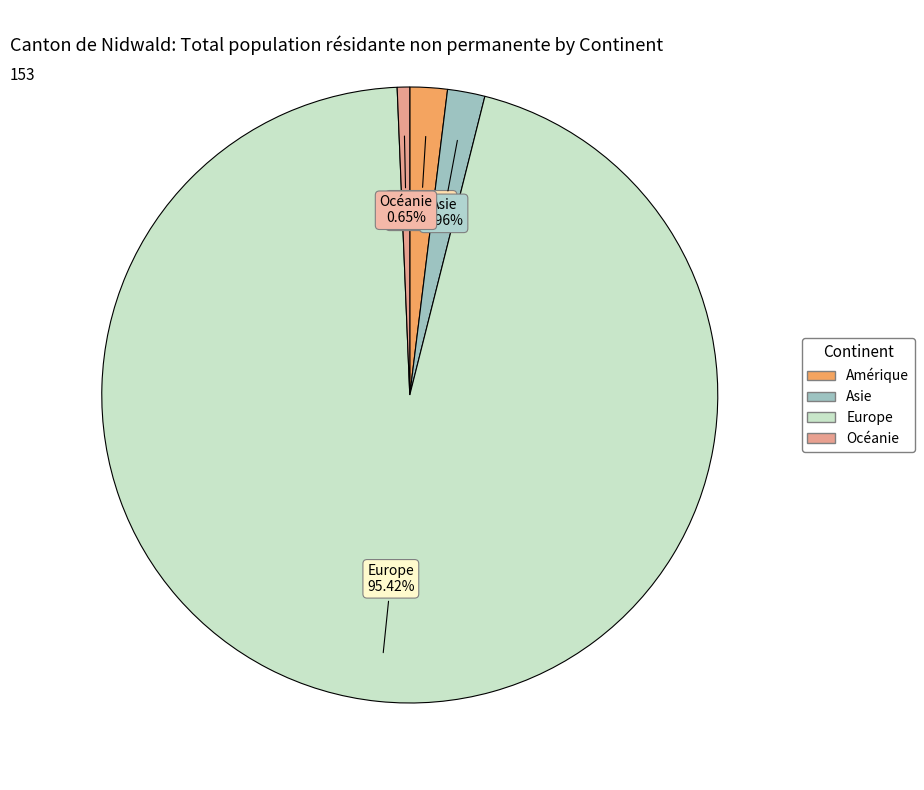

Between Amérique and Océanie, which is larger?

Amérique